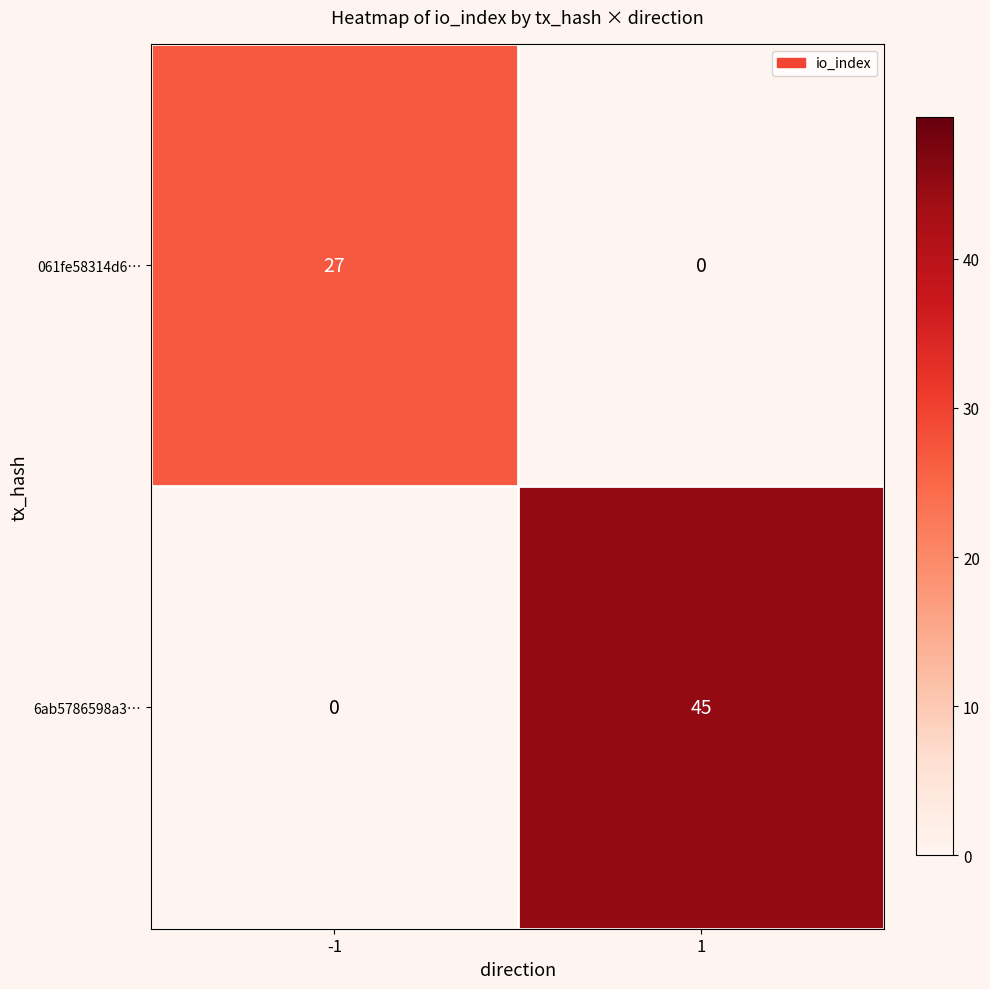

List the series in order of their peak value, lowest first.

061fe58314d6…, 6ab5786598a3…